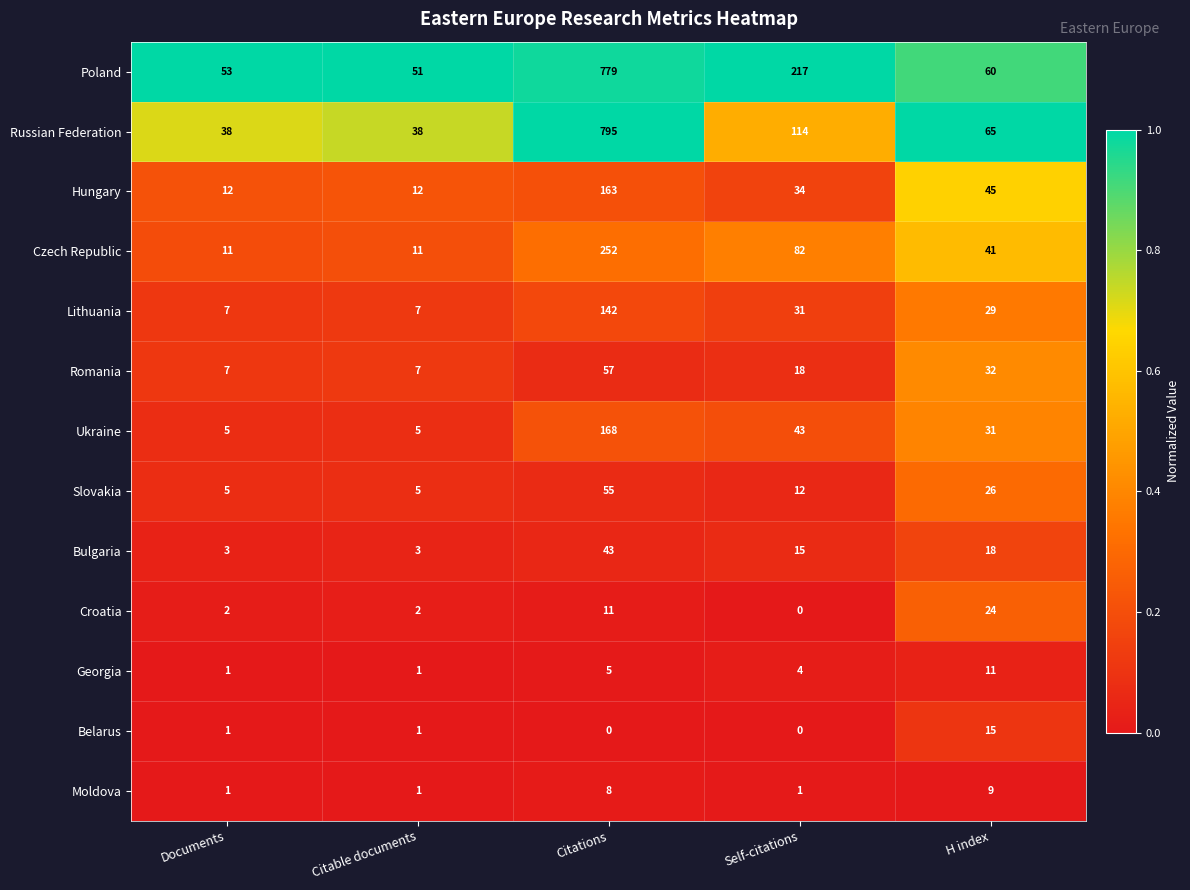

What is the average value of the Russian Federation series?

210